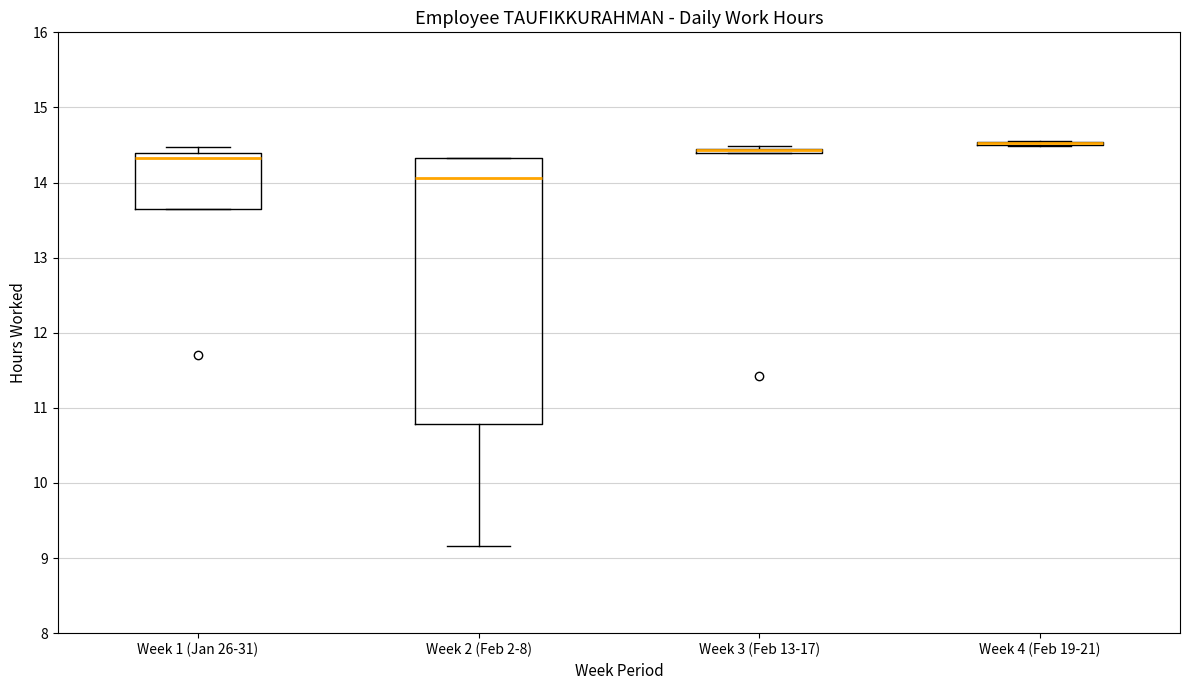

Which box is the tallest, from its lower edge to its upper edge?

Week 2 (Feb 2-8)